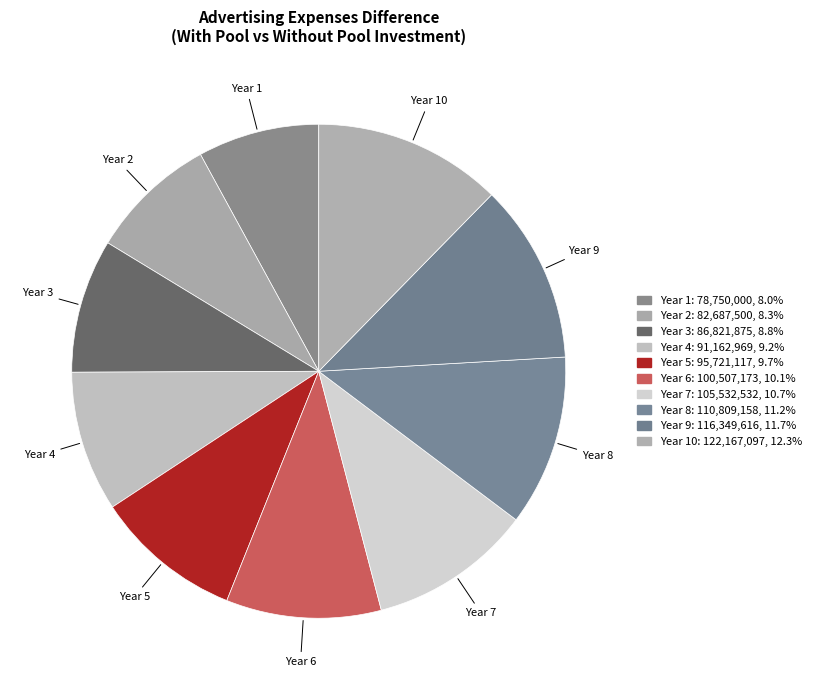

What is the largest slice in the pie chart?

Year 10